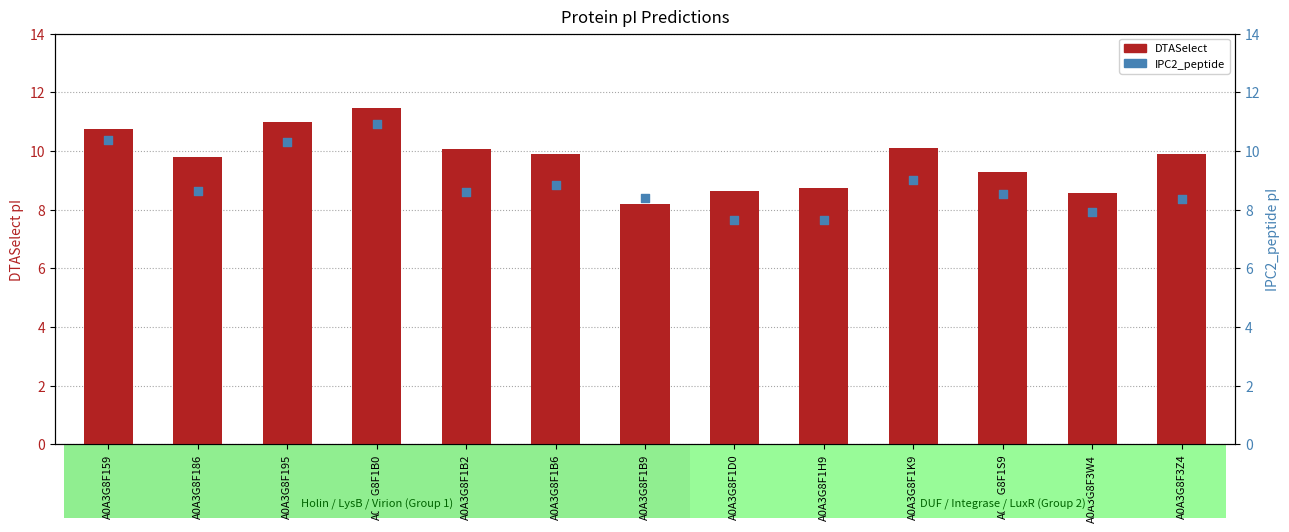

At how many categories does at least one series exceed 8?

13